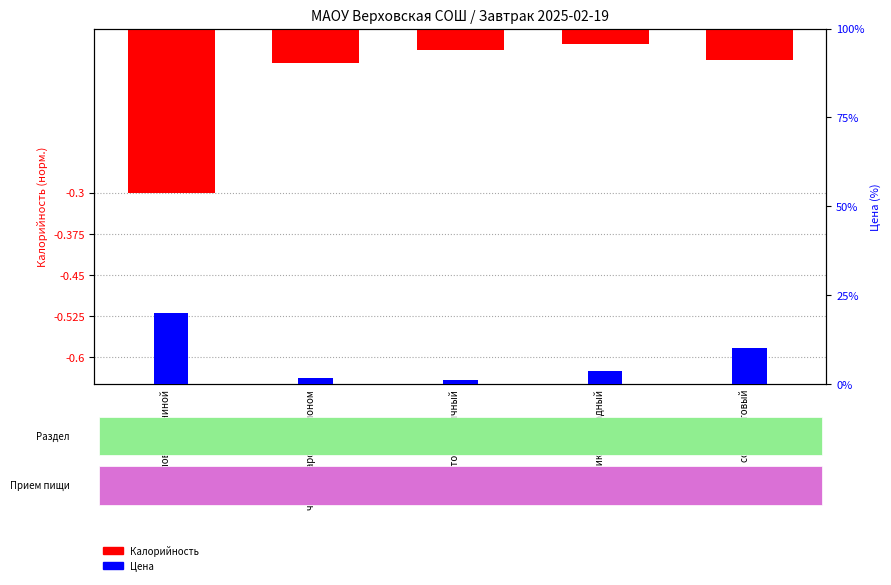

Count the number of data series in this chart.

2